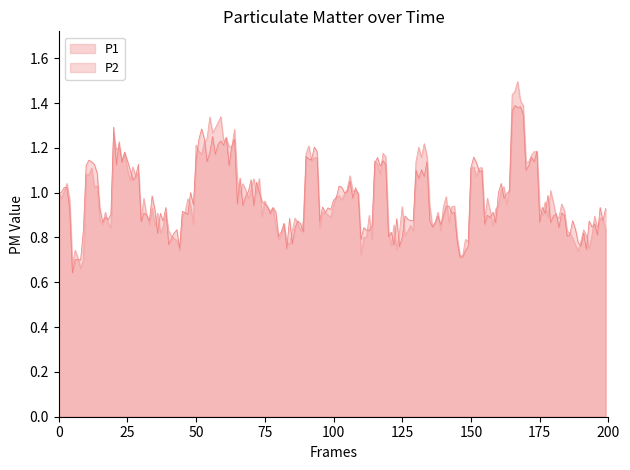

Which series has the largest range (max minus min)?

P1